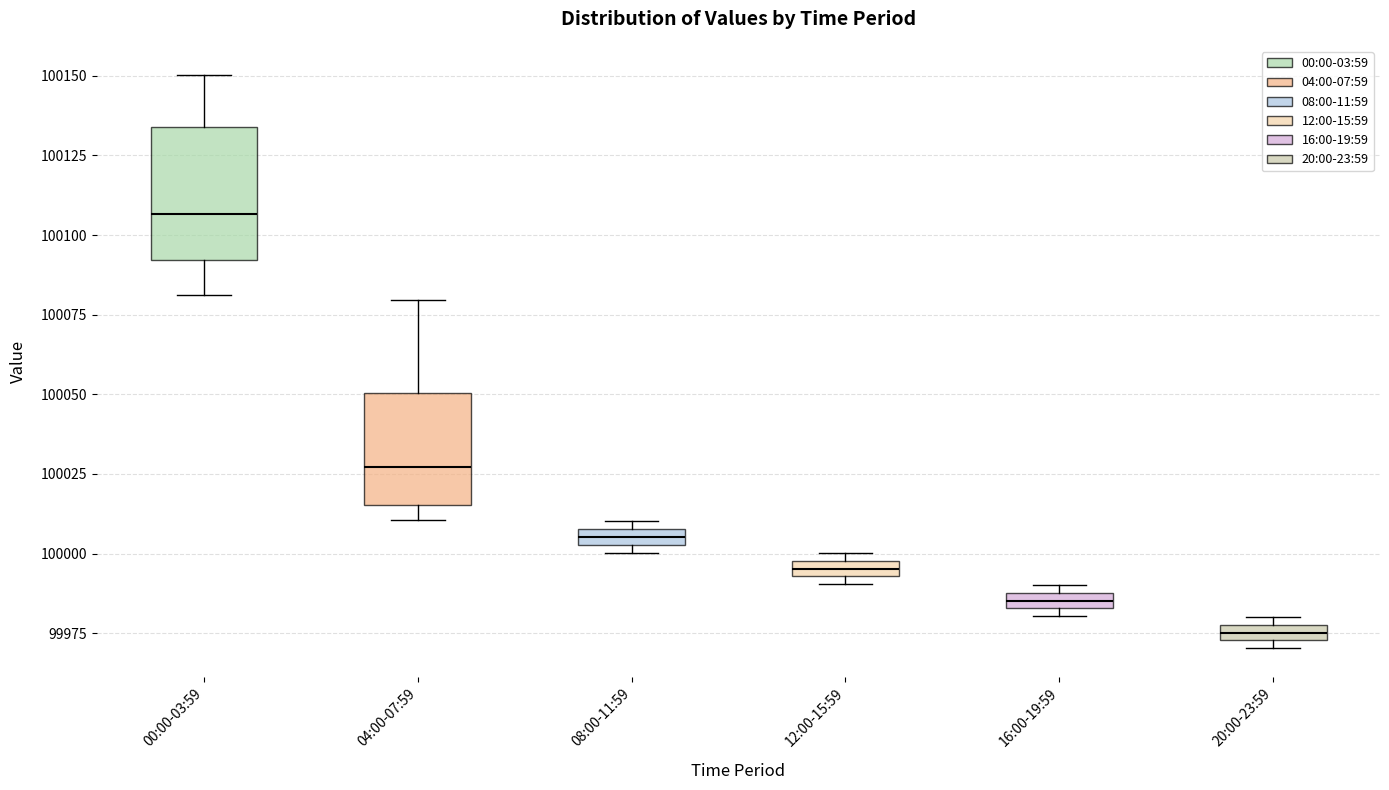

Which box is the tallest, from its lower edge to its upper edge?

00:00-03:59